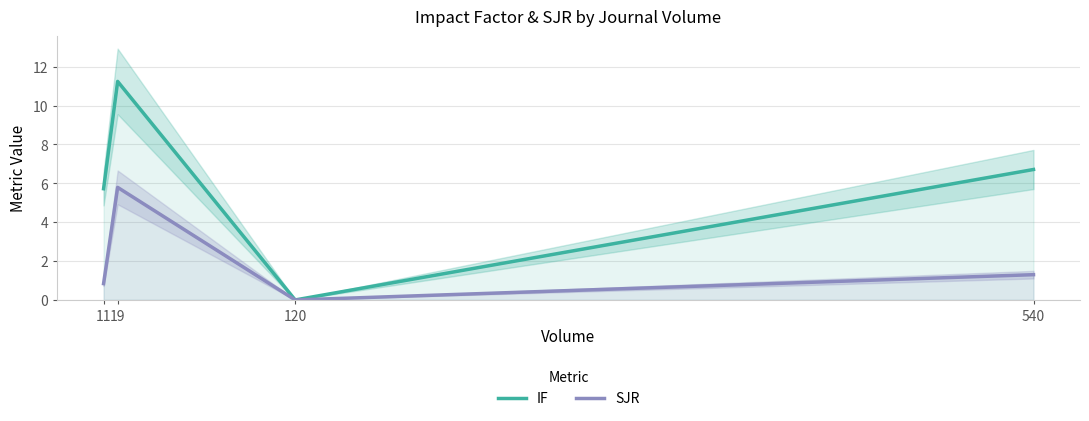

Which series has the largest total across all categories?

IF